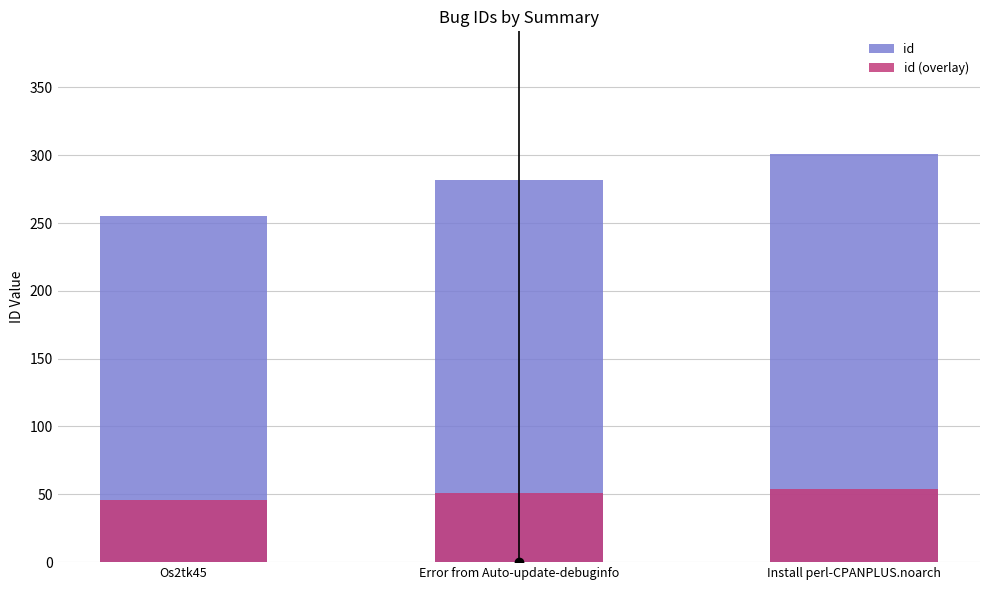

How many categories are shown in the chart?

3